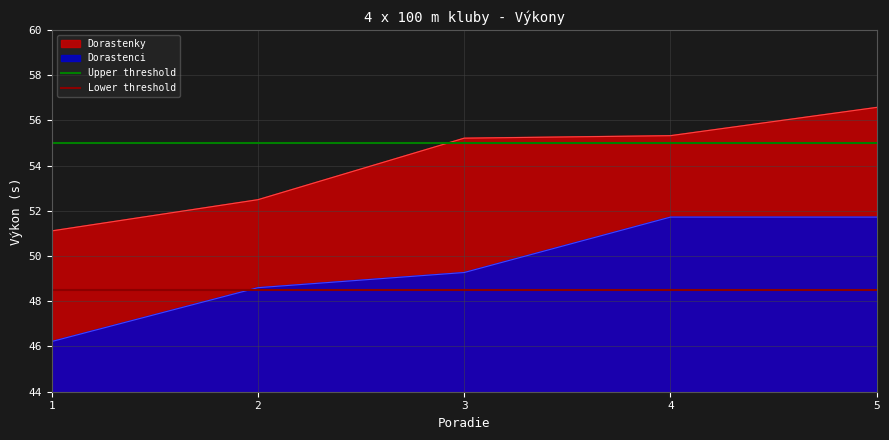

The Dorastenci series shows 51.7 at 4. True or false?

True